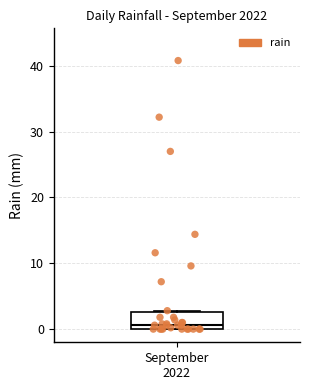

Transcribe this box plot: give where the median line is, the range the box spans, and where the two whiskers end, as read against the y-axis. The values are not printed on the chart, so give them approximately, as read against the axis.

median 1, box 0 to 3, whiskers 0 to 3